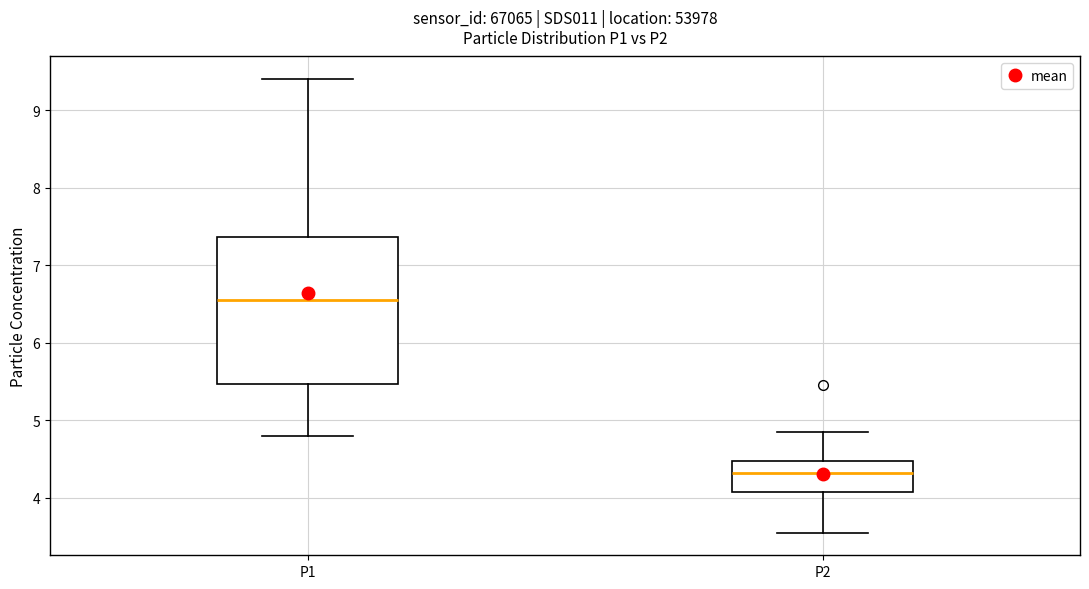

Which box is the tallest, from its lower edge to its upper edge?

P1